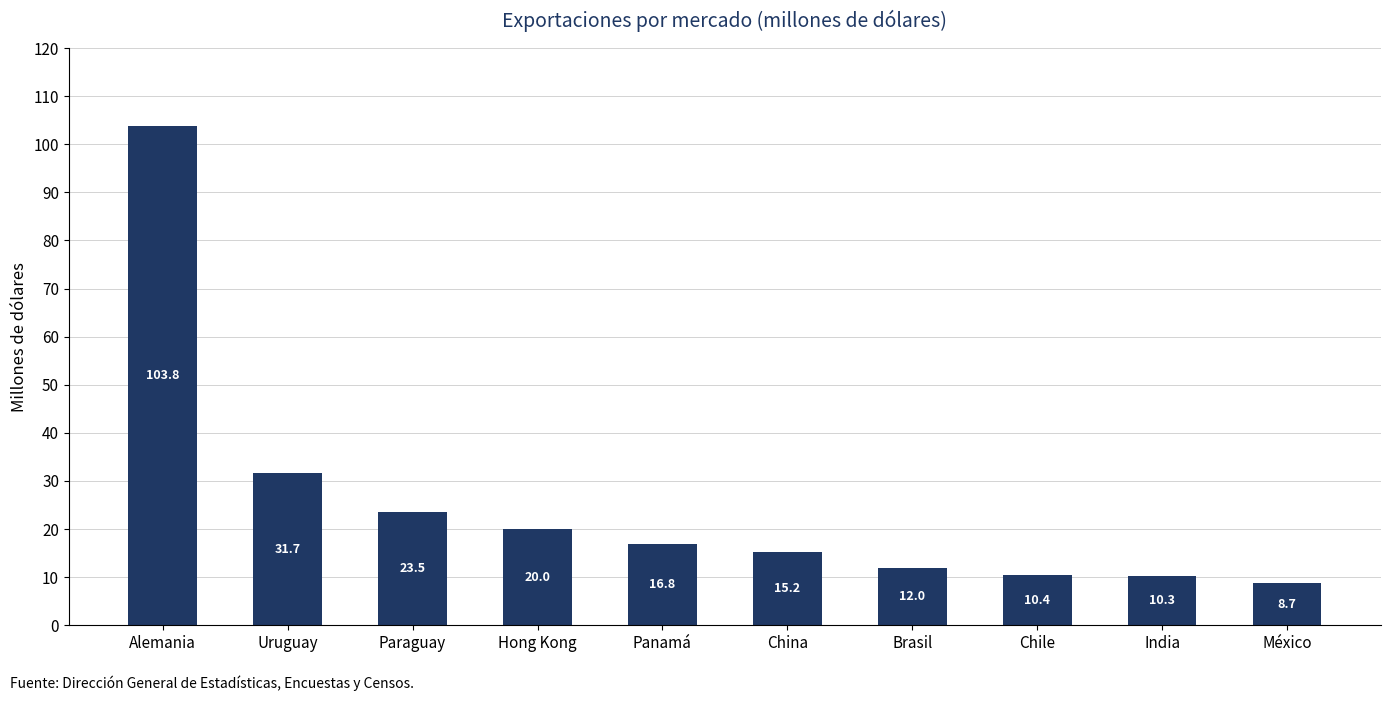

The chart shows a value of 173.0 at Alemania. True or false?

False